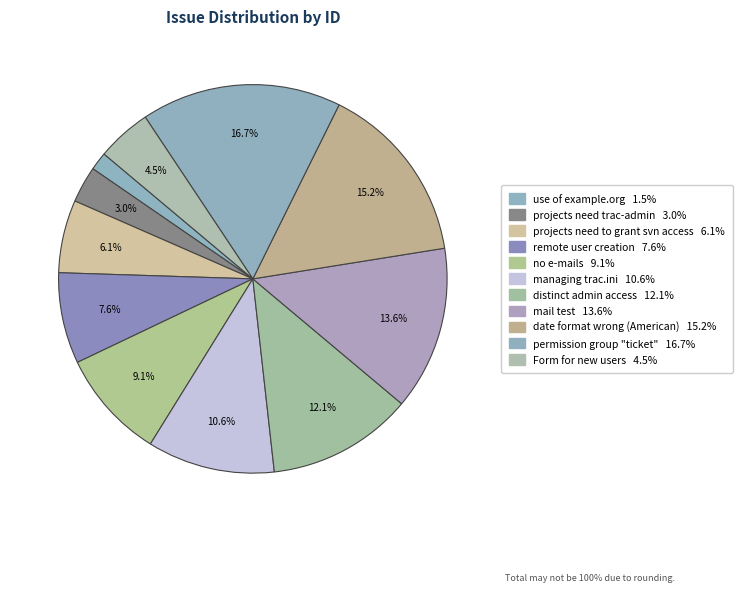

To the nearest percent, what is the combined percentage of projects need trac-admin and permission group "ticket"?

20%